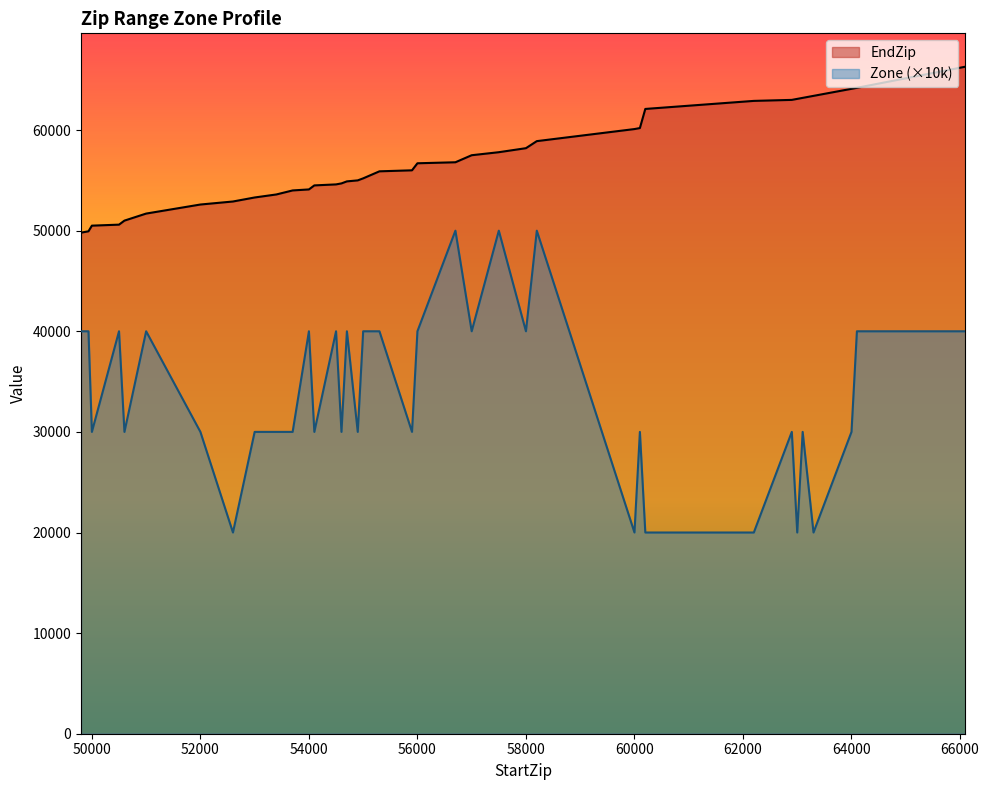

Which has a higher value, 49858 or 57001?

57001